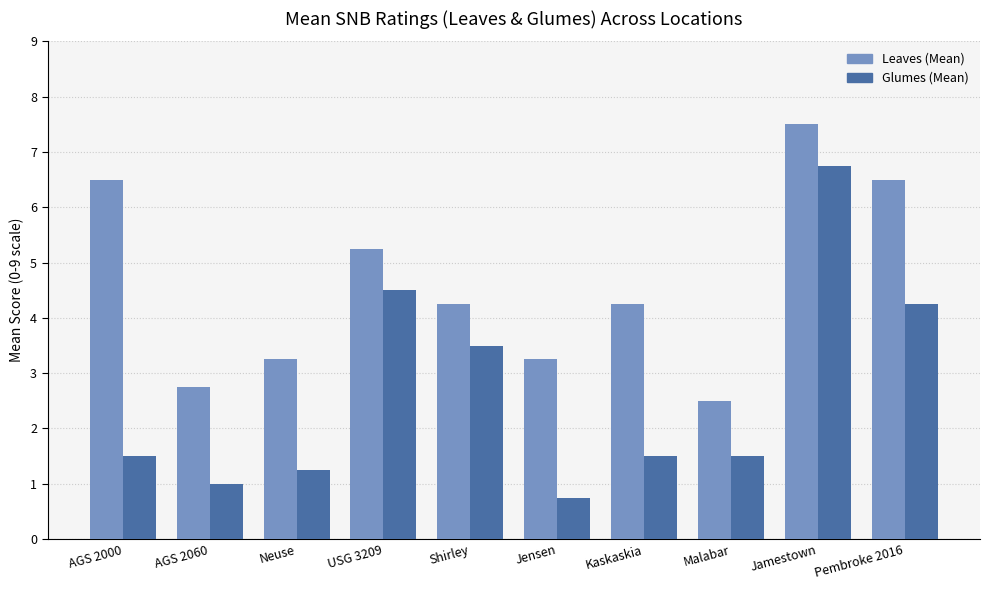

The value of Glumes (Mean) at Shirley is 5.1. True or false?

False